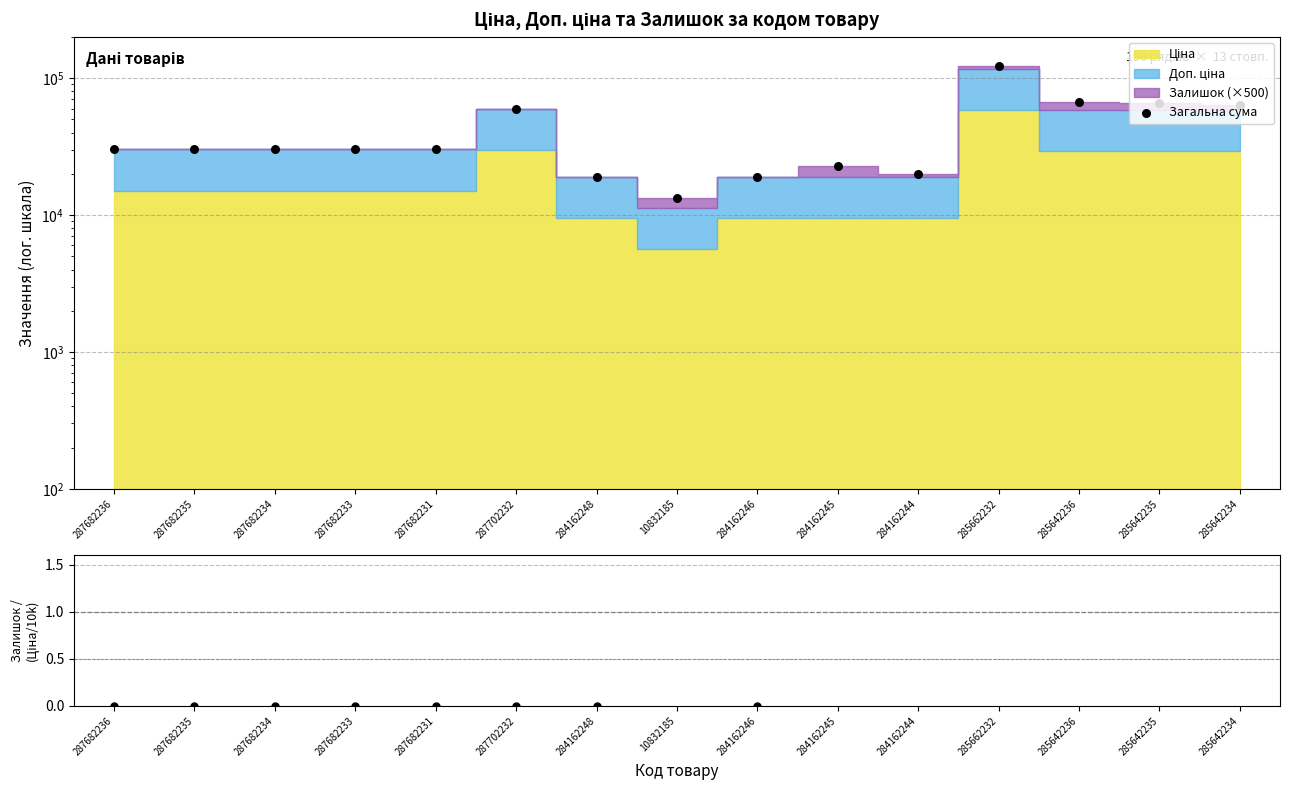

Which series has the largest Y range (max minus min)?

Загальна сума